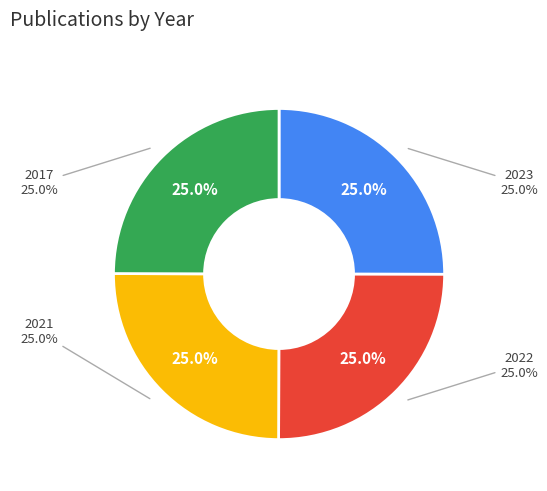

True or false: 2023 accounts for 13% of the total.

False